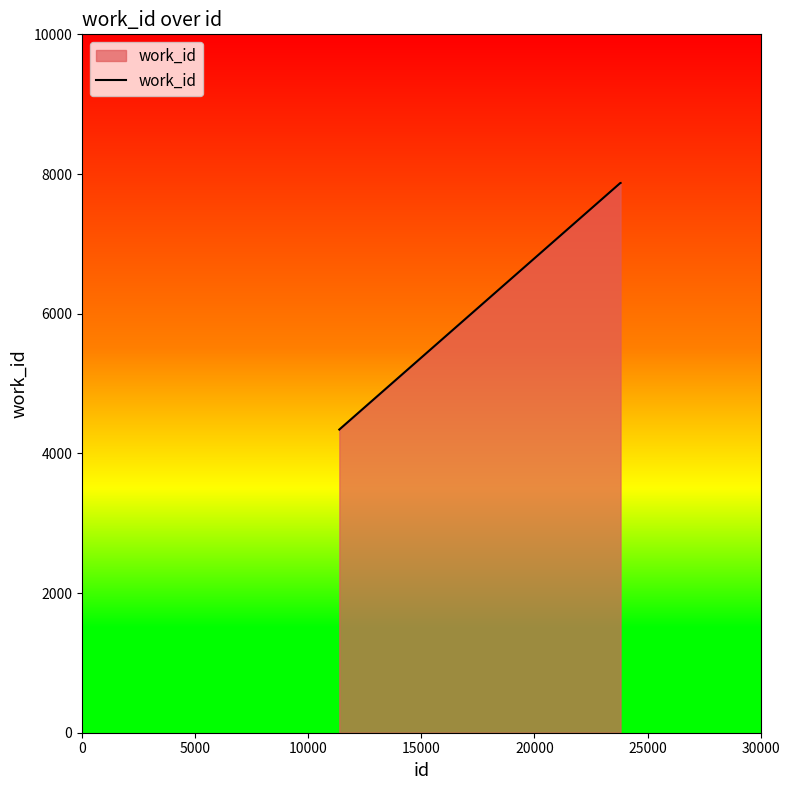

True or false: the data has more than 1 interior local peaks.

False